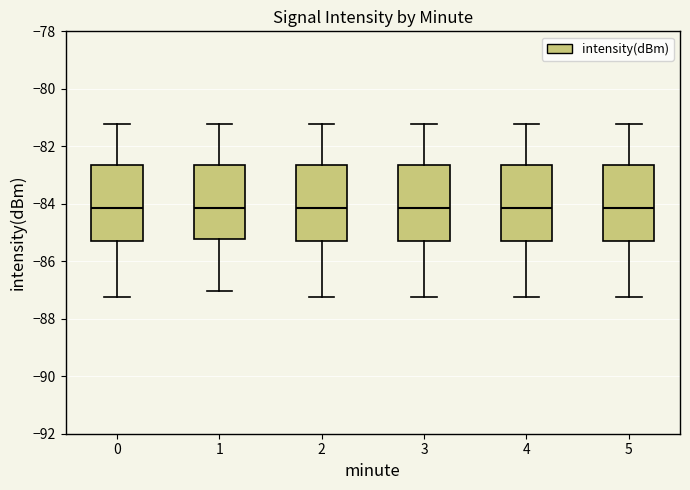

Reading left to right, read every box against the y-axis: the position of its median line, the range the box covers, and the ends of its whiskers. The values are not printed on the chart, so give them approximately, as read against the axis.

0: median -84.2, box -85.2 to -82.6, whiskers -87.2 to -81.2
1: median -84.2, box -85.2 to -82.6, whiskers -87.0 to -81.2
2: median -84.2, box -85.2 to -82.6, whiskers -87.2 to -81.2
3: median -84.2, box -85.2 to -82.6, whiskers -87.2 to -81.2
4: median -84.2, box -85.2 to -82.6, whiskers -87.2 to -81.2
5: median -84.2, box -85.2 to -82.6, whiskers -87.2 to -81.2